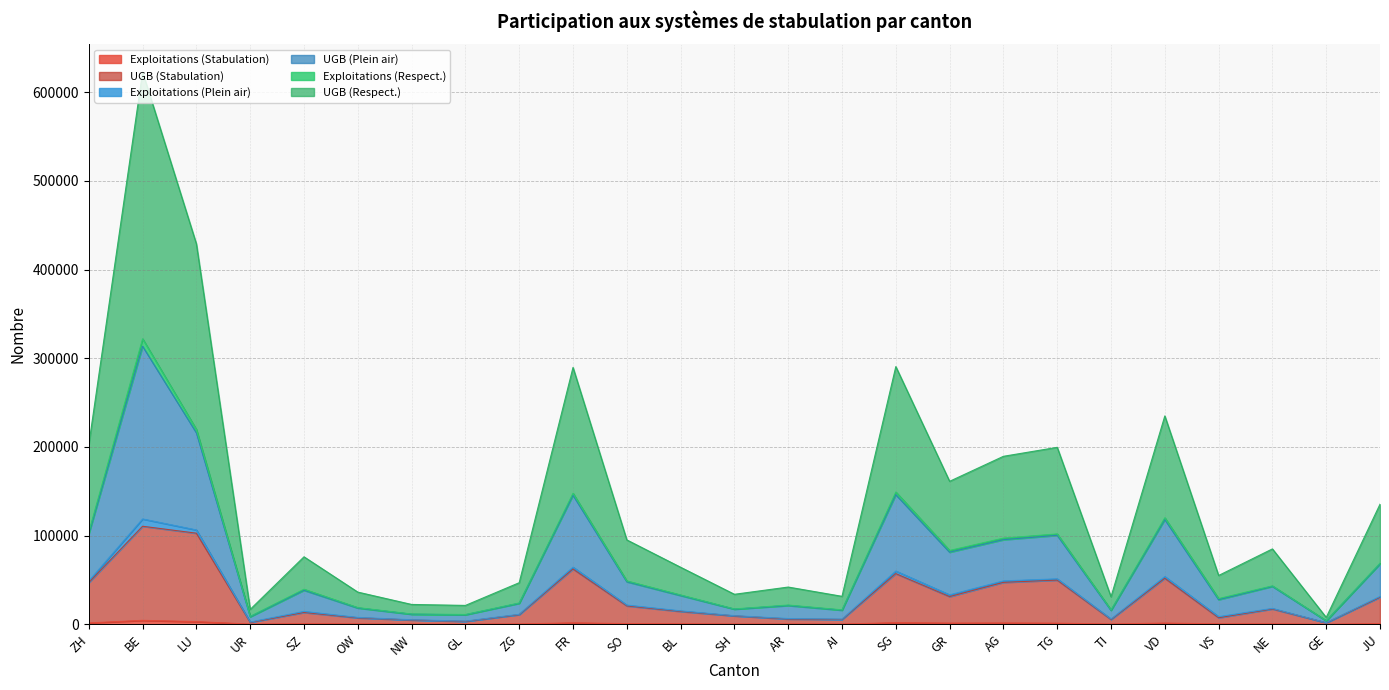

The value of Exploitations (Stabulation) at UR is 222. True or false?

False